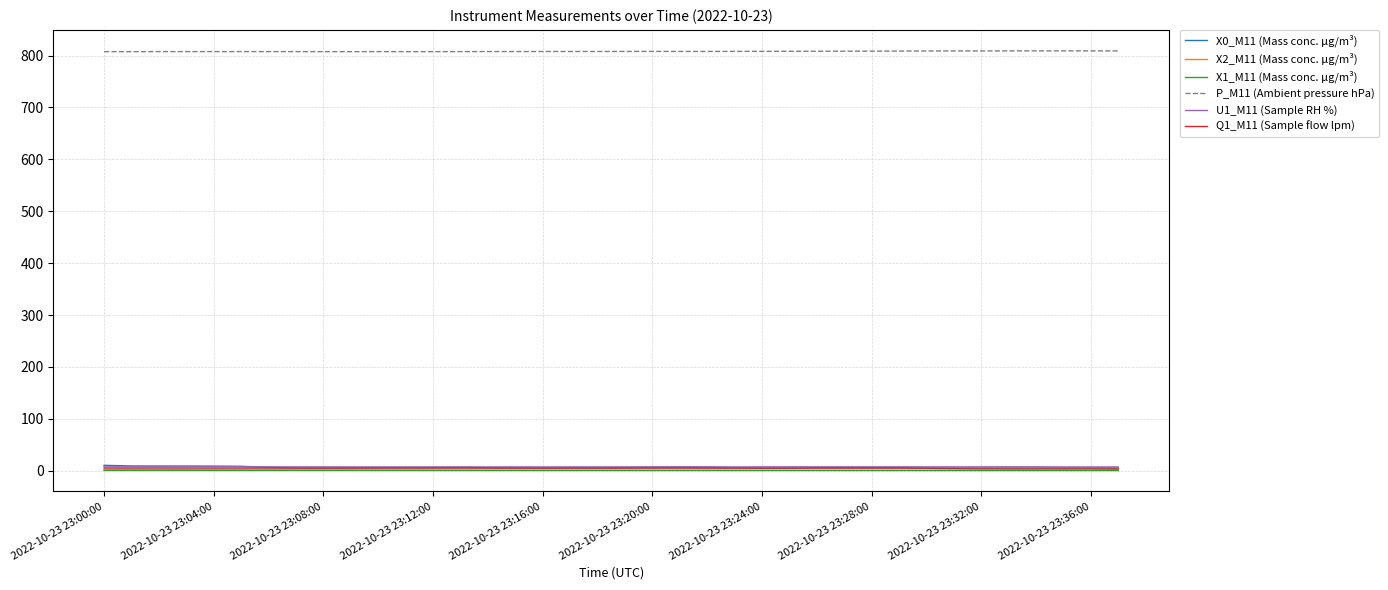

What is the greatest value displayed?

809.1